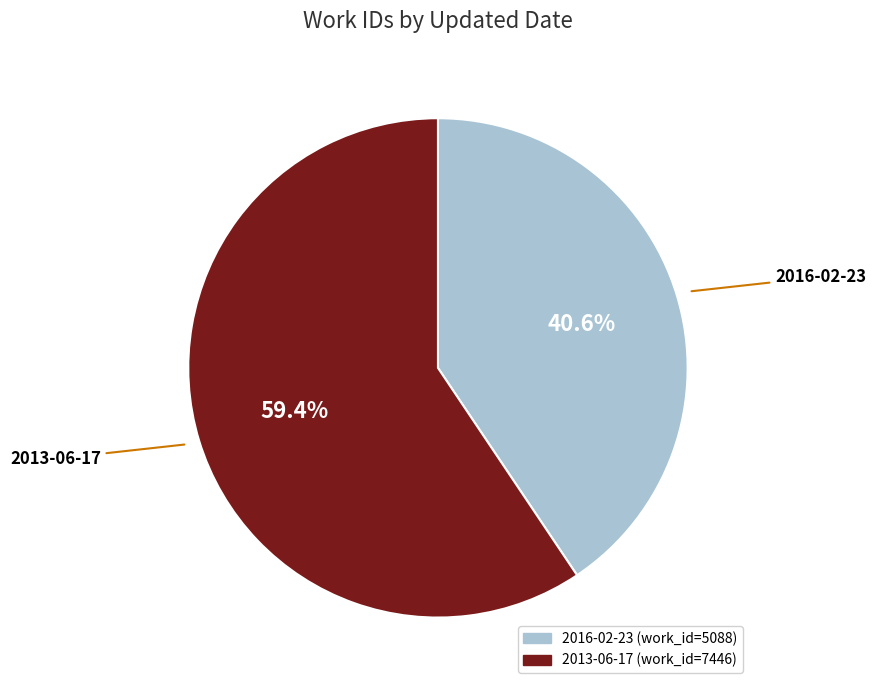

To the nearest percent, what is the combined percentage of 2013-06-17 and 2016-02-23?

100%